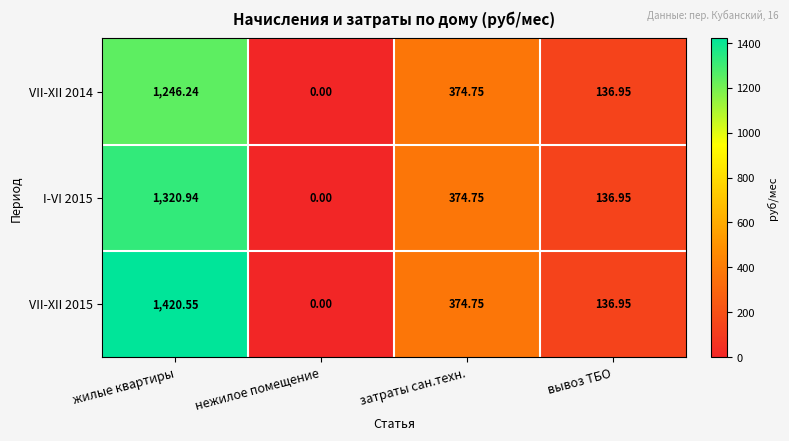

Is the value of VII-XII 2014 at нежилое помещение greater than the value of VII-XII 2015 at жилые квартиры?

No